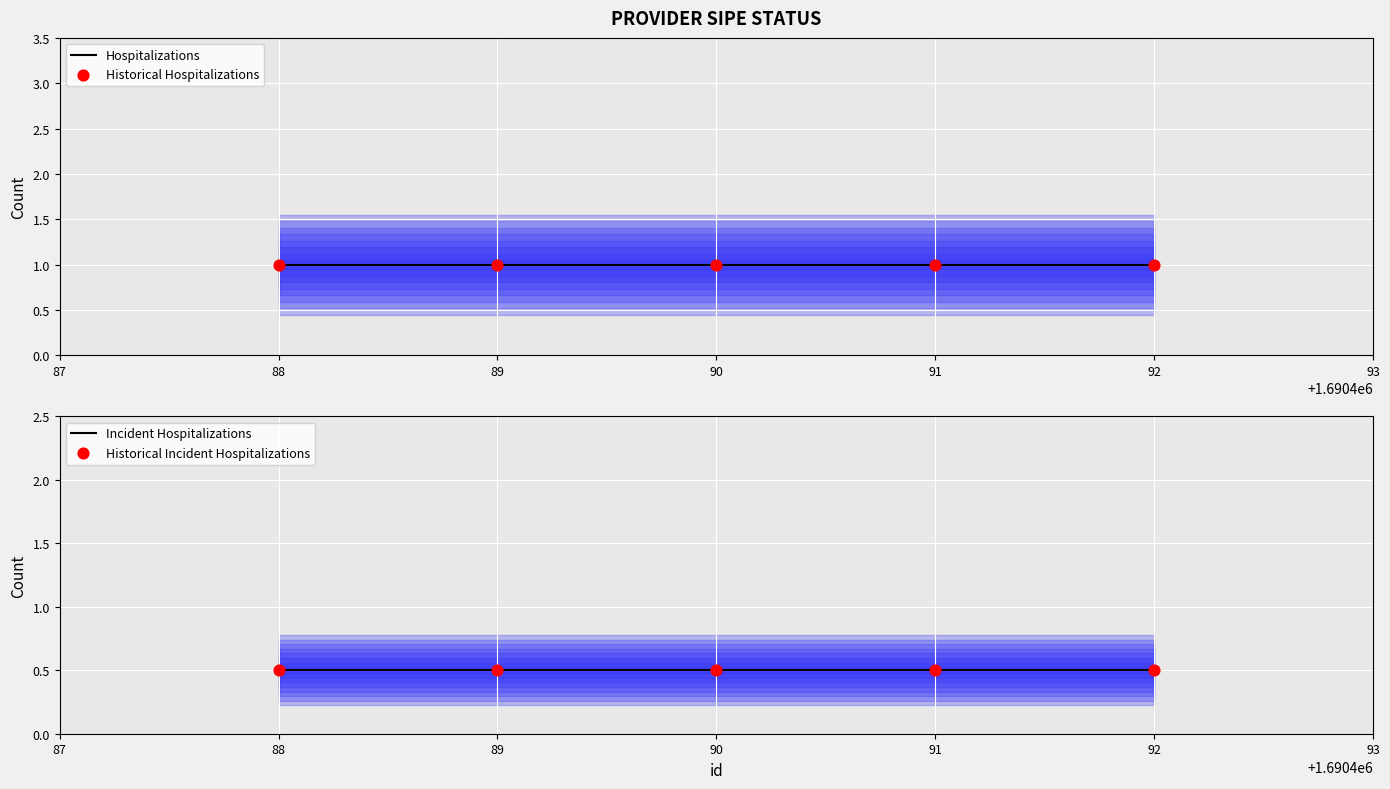

Which series has the largest total across all categories?

Hospitalizations